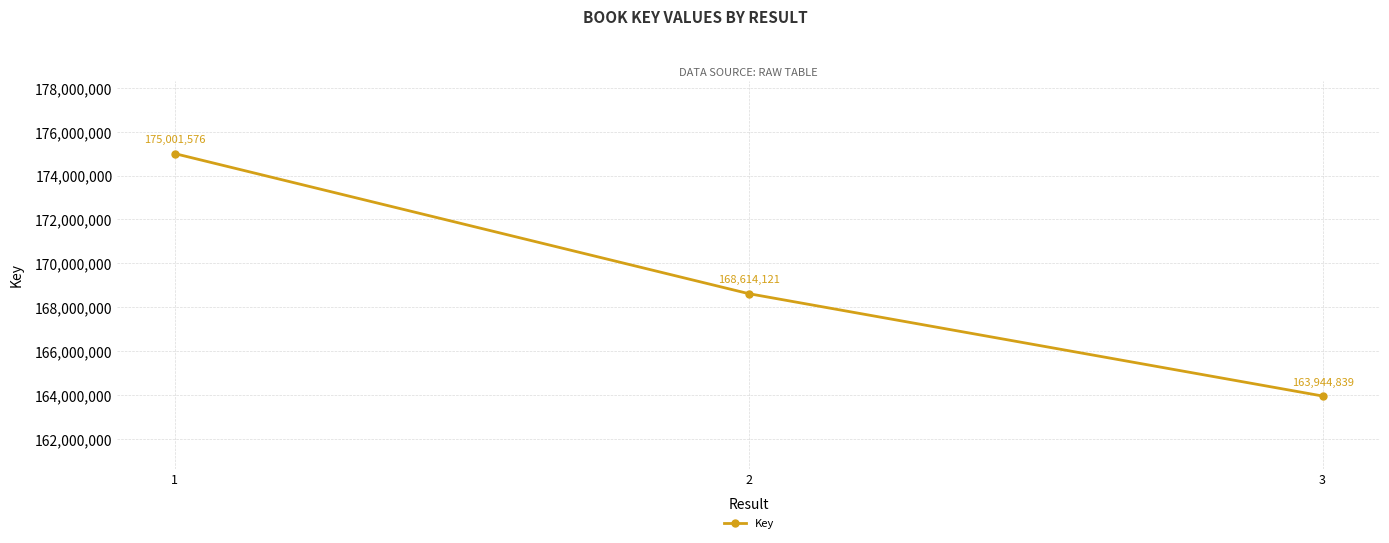

True or false: the data shows 168614121 at 2.

True